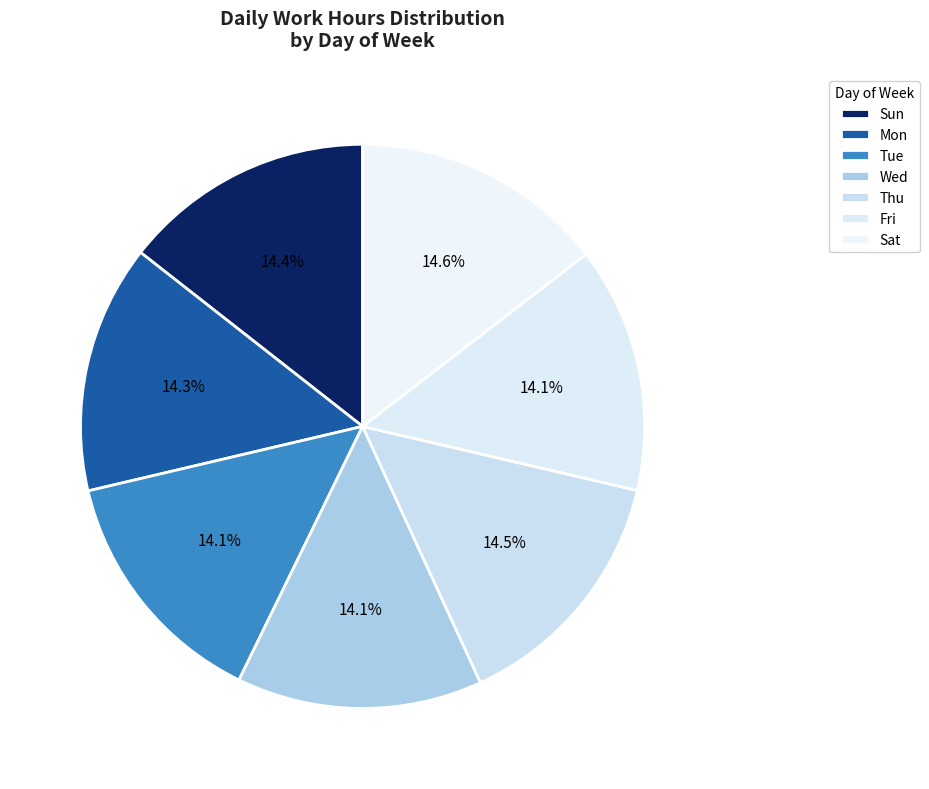

What is the ratio of the value at Fri to the value at Sat?

1.0